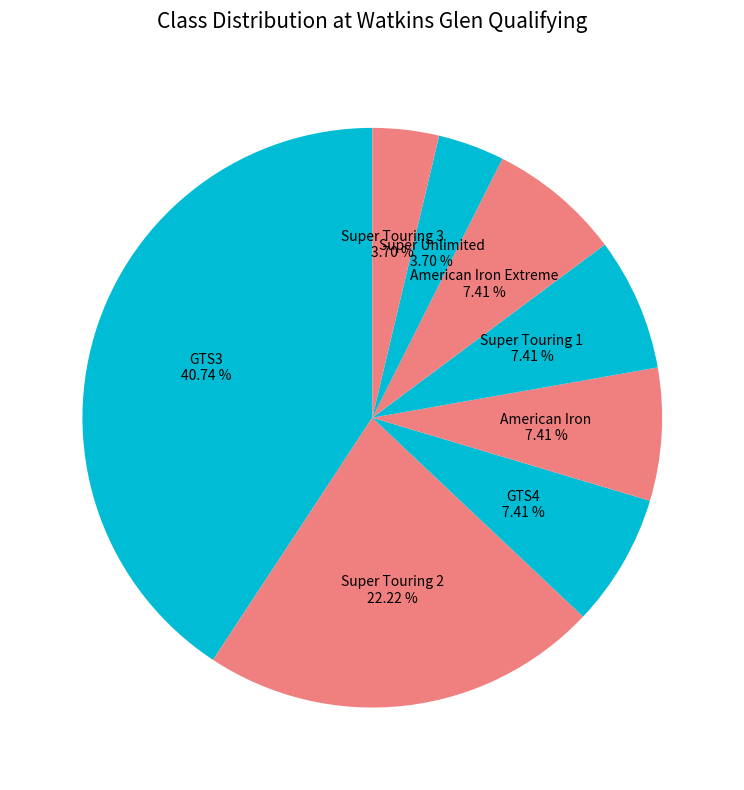

To the nearest percent, what is the average slice percentage?

12%